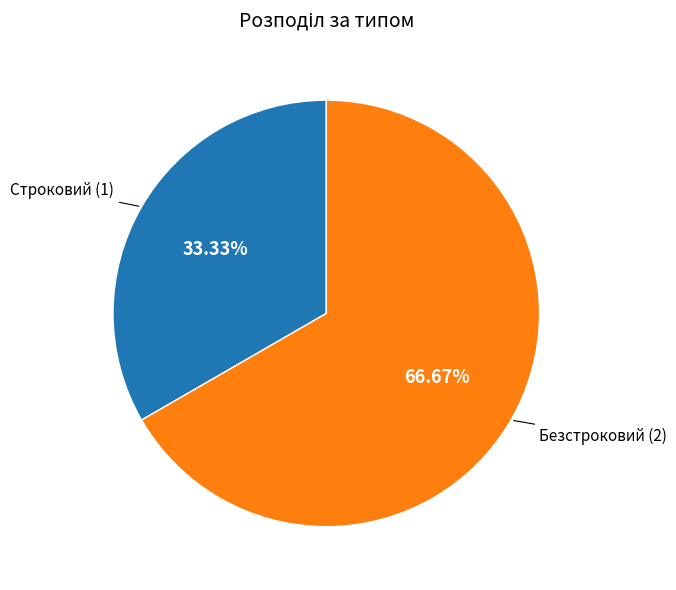

To the nearest percent, what is the average slice percentage?

50%